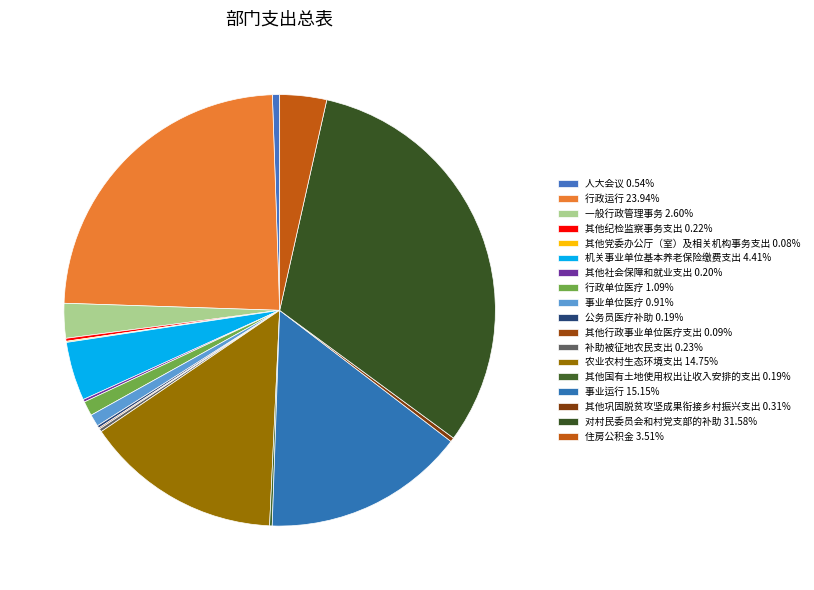

Does 其他行政事业单位医疗支出 represent more than half of the total?

No